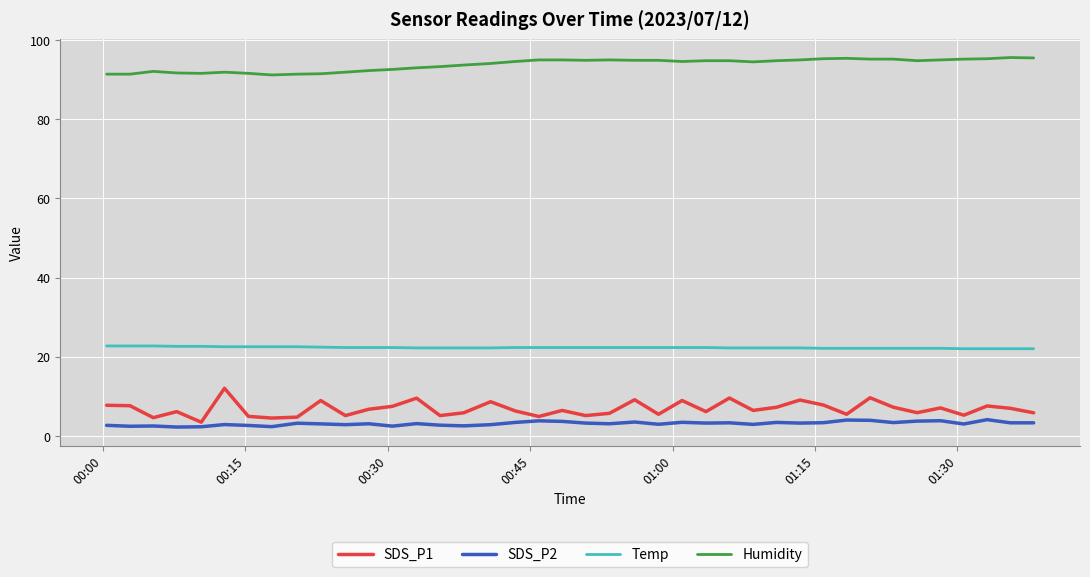

Which series has the largest range (max minus min)?

SDS_P1